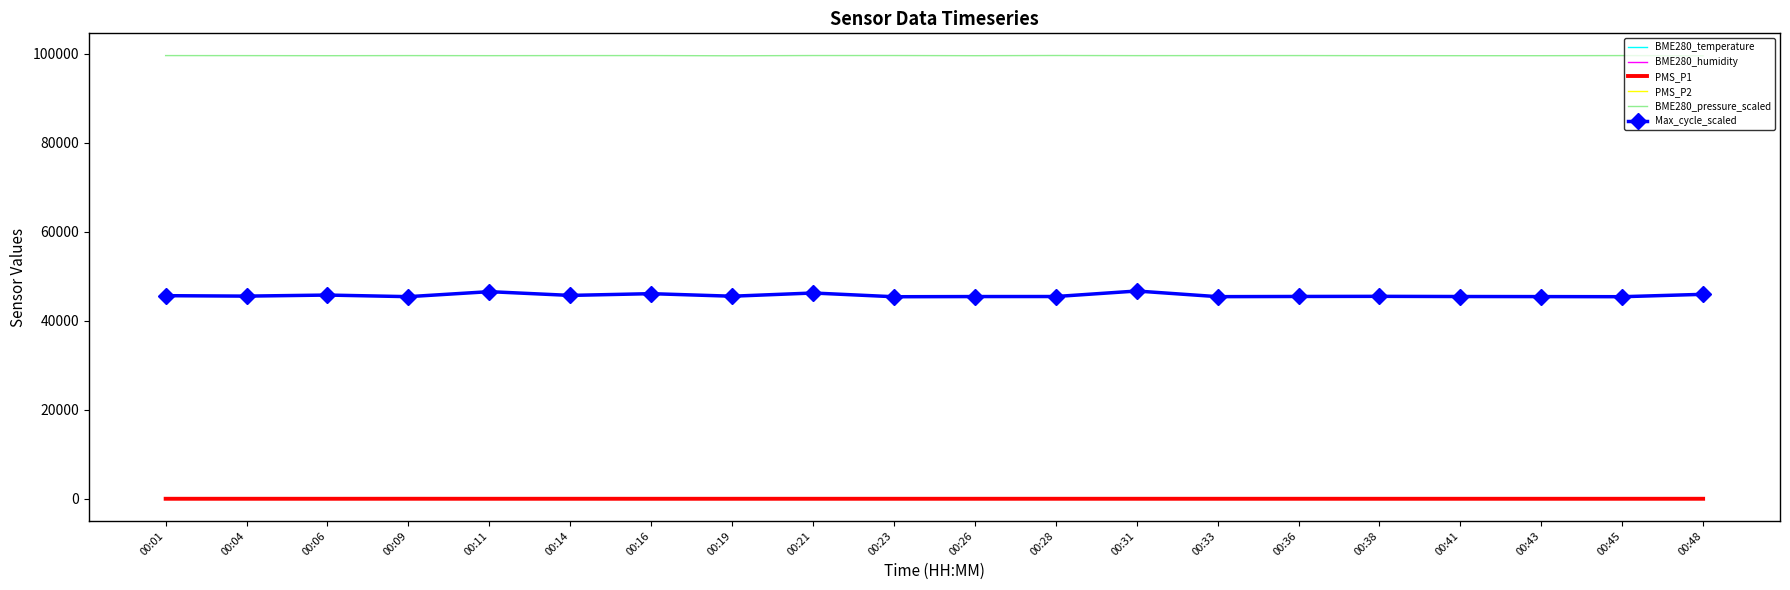

Which series has the widest spread of values?

Max_cycle_scaled